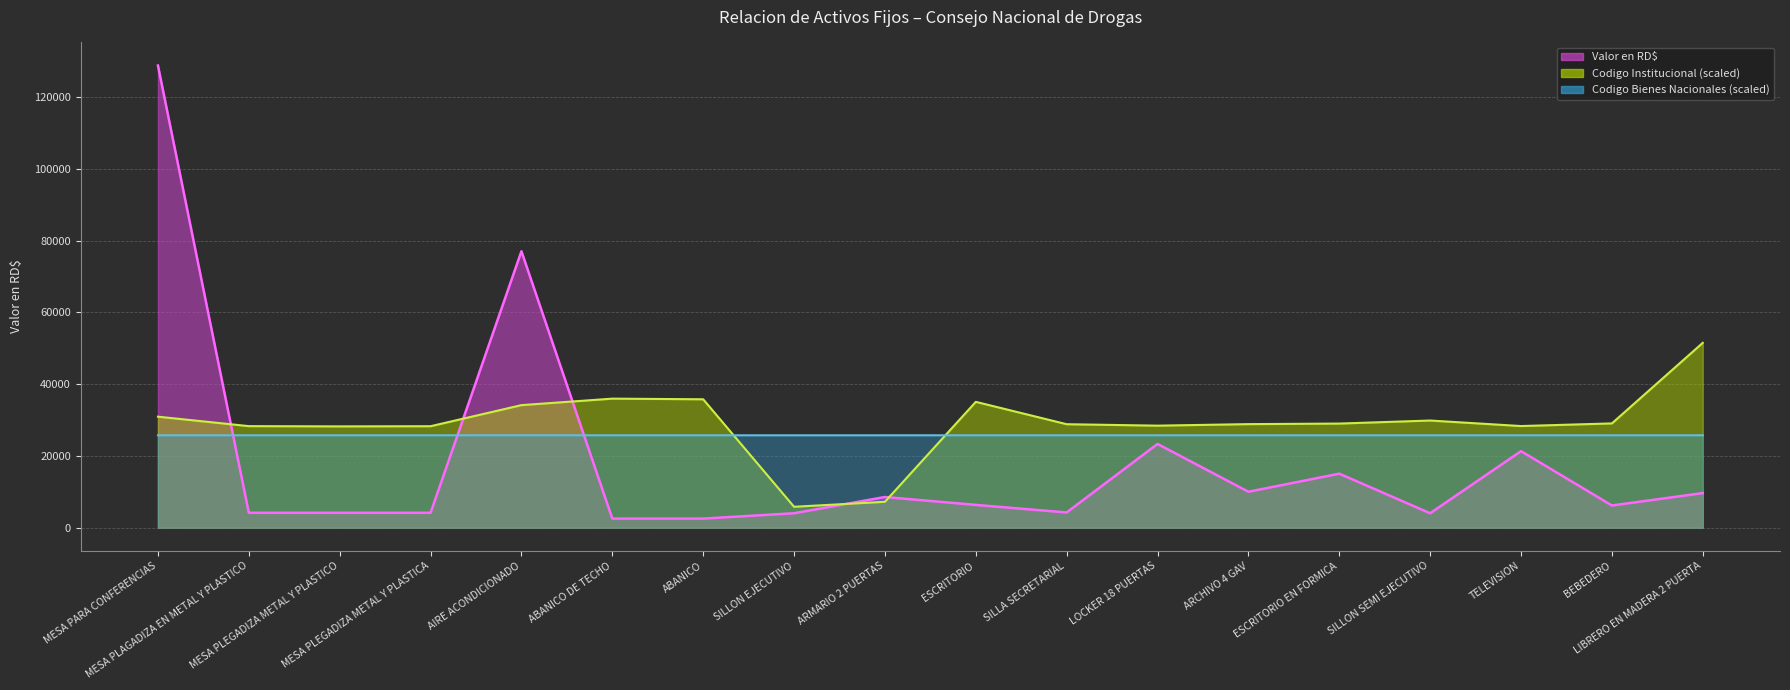

Where is Codigo Bienes Nacionales nearest to the value 25759?

SILLON EJECUTIVO